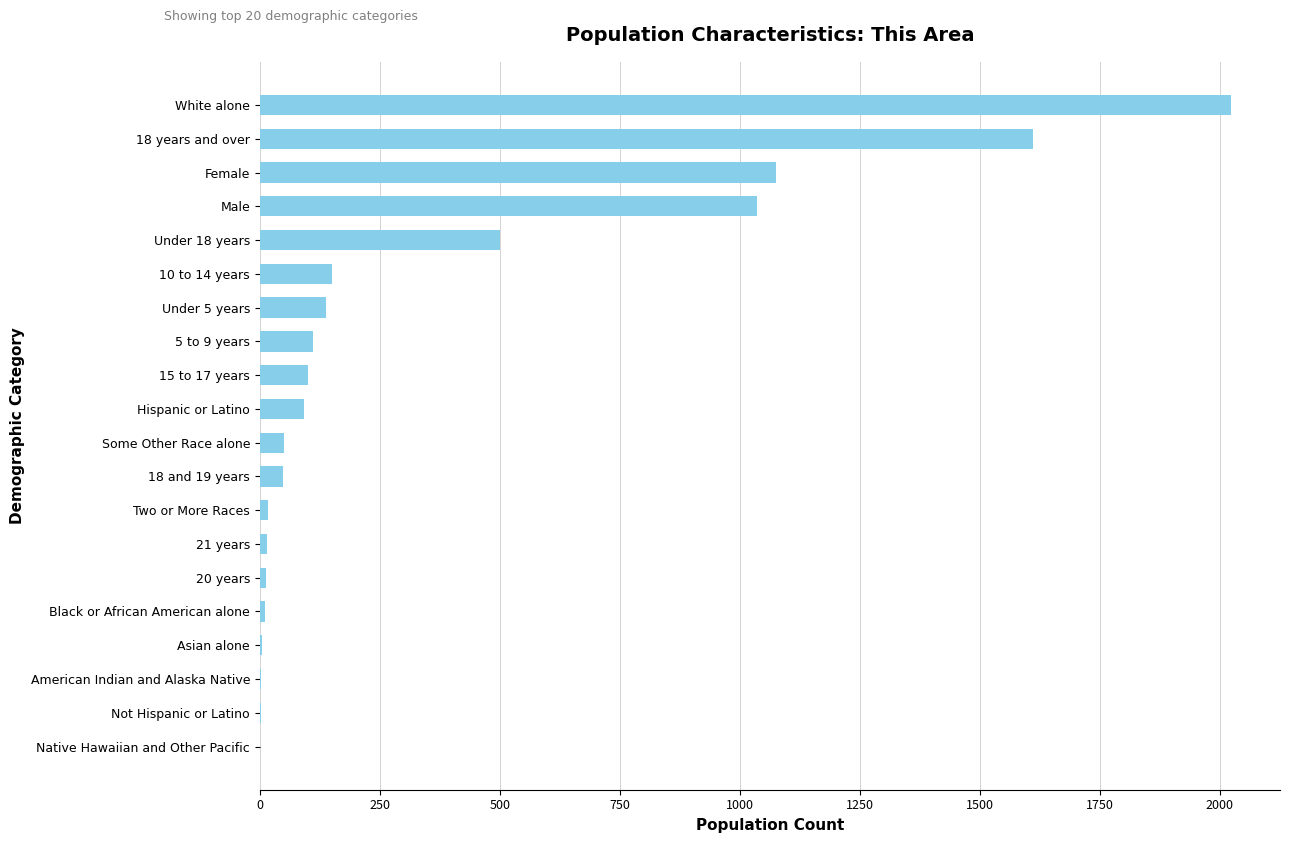

Approximately how many times larger is the value at Female compared to Some Other Race alone?

21.5